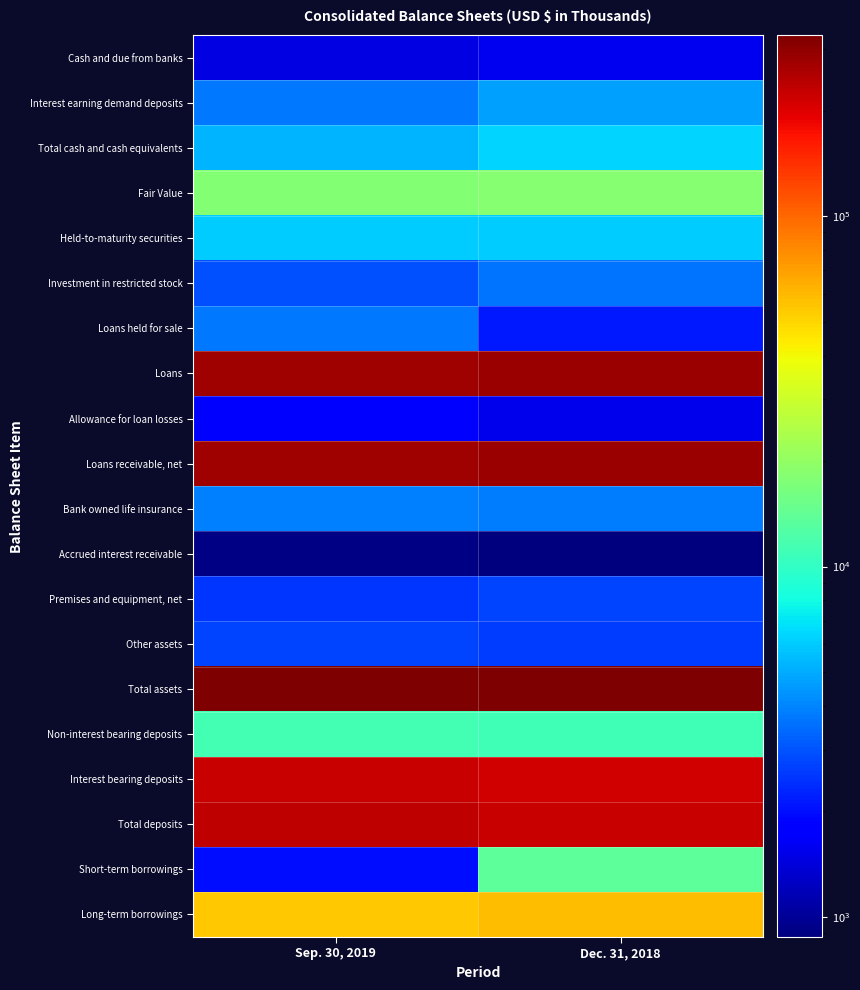

What is the difference between the highest and lowest values at Dec. 31, 2018?

327393